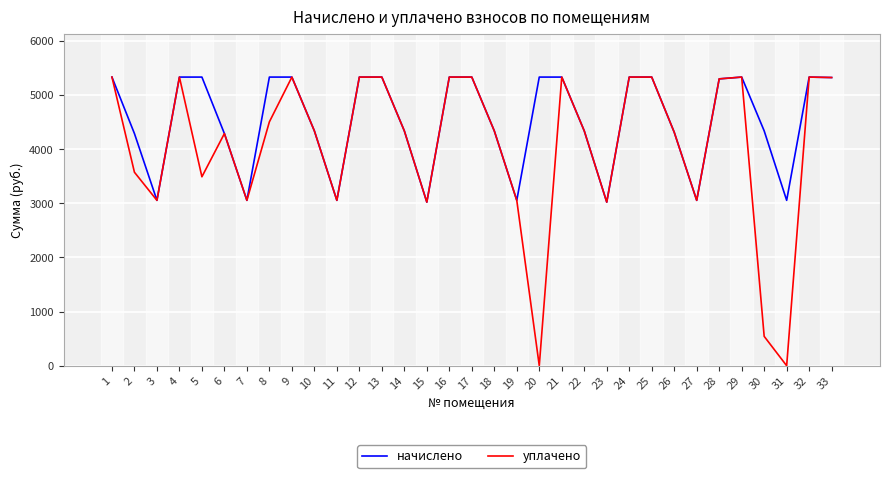

Between 13 and 30, which series saw the biggest shift?

уплачено